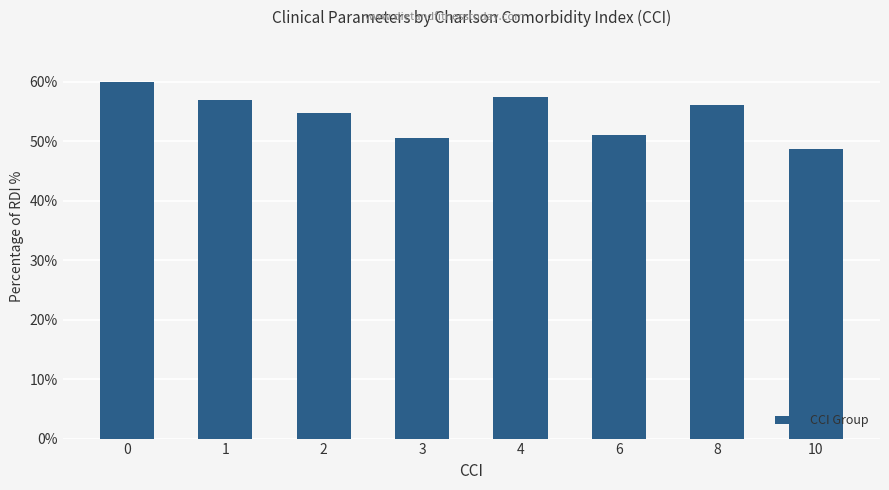

What is the difference between the values at 3 and 10?

1.8